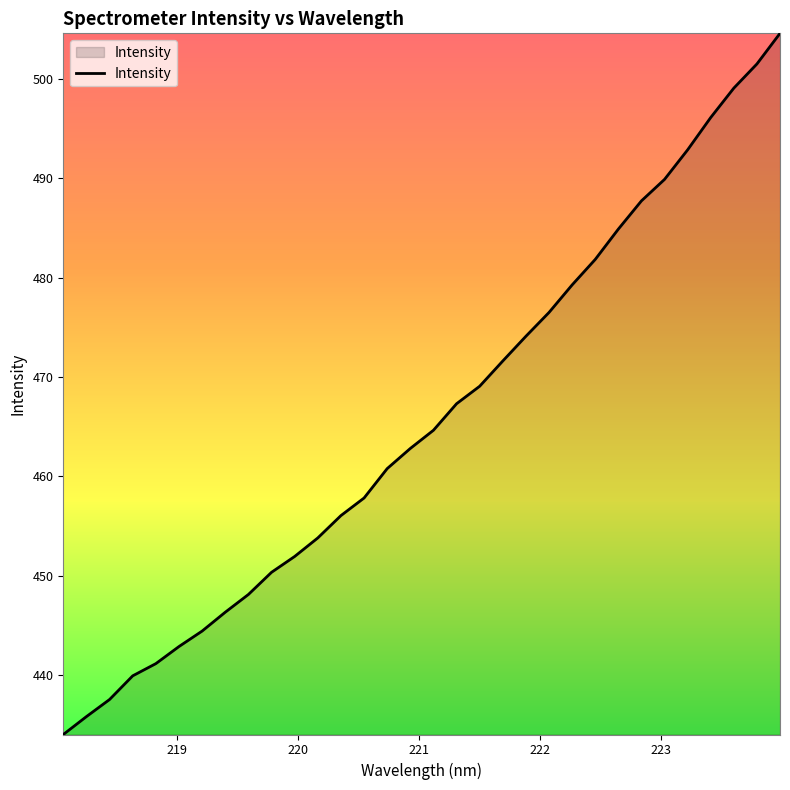

Reading right to left, list all the values displayed in this chart.

504.6	501.5	499.1	496.1	492.9	489.9	487.7	484.9	481.8	479.3	476.5	474.1	471.6	469.1	467.3	464.6	462.8	460.8	457.8	456.0	453.8	451.9	450.3	448.1	446.3	444.4	442.9	441.1	439.9	437.5	435.8	434.0